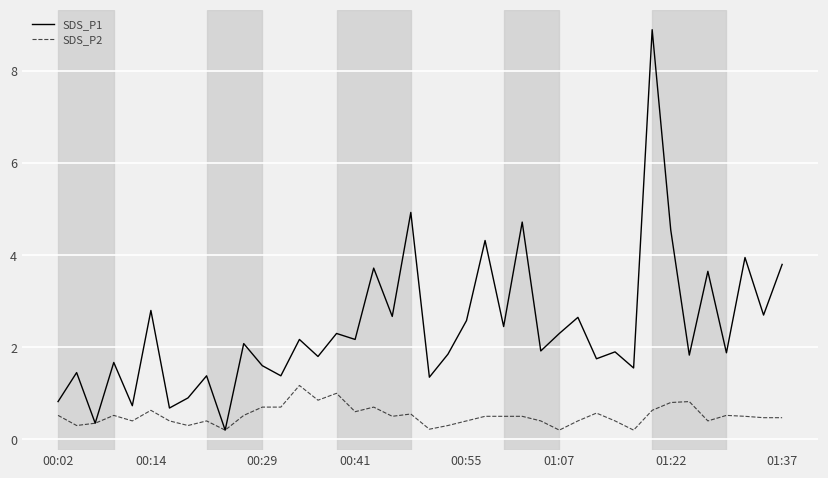

Which series has the largest range (max minus min)?

SDS_P1